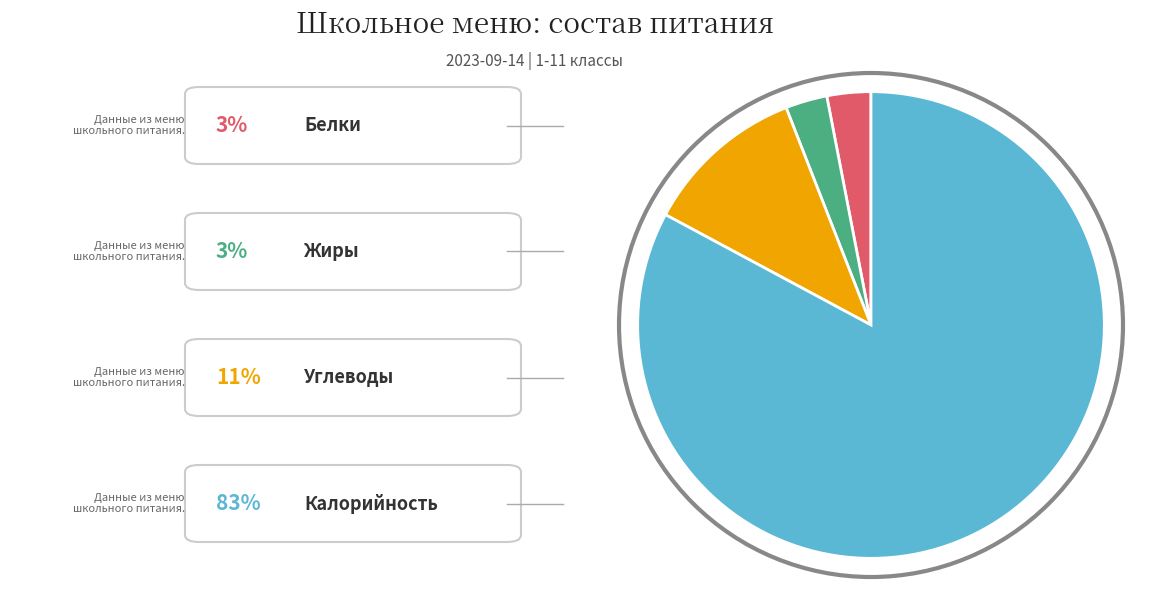

How many segments does this pie chart have?

4